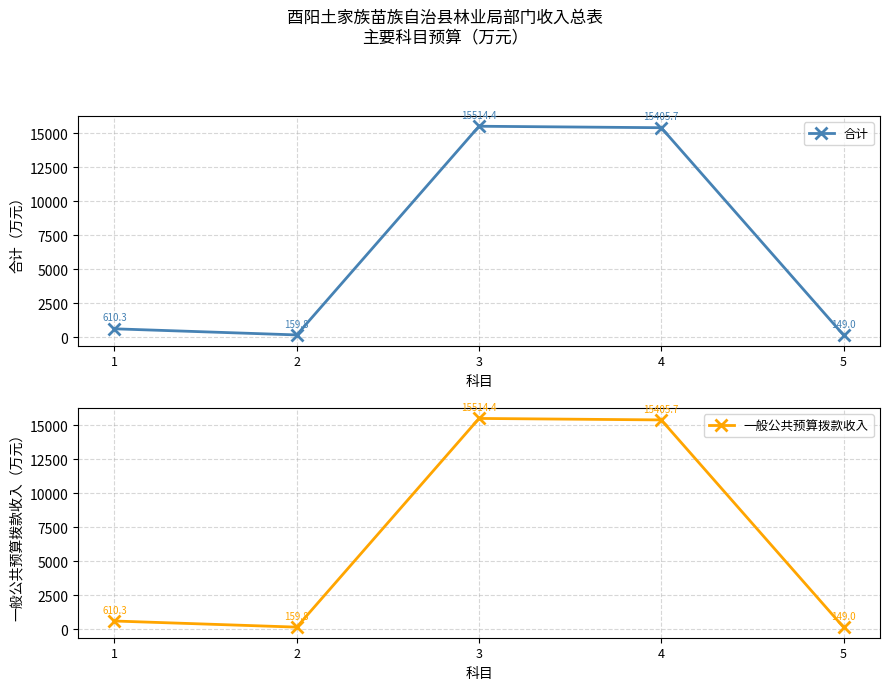

How many lines are shown in the chart?

2